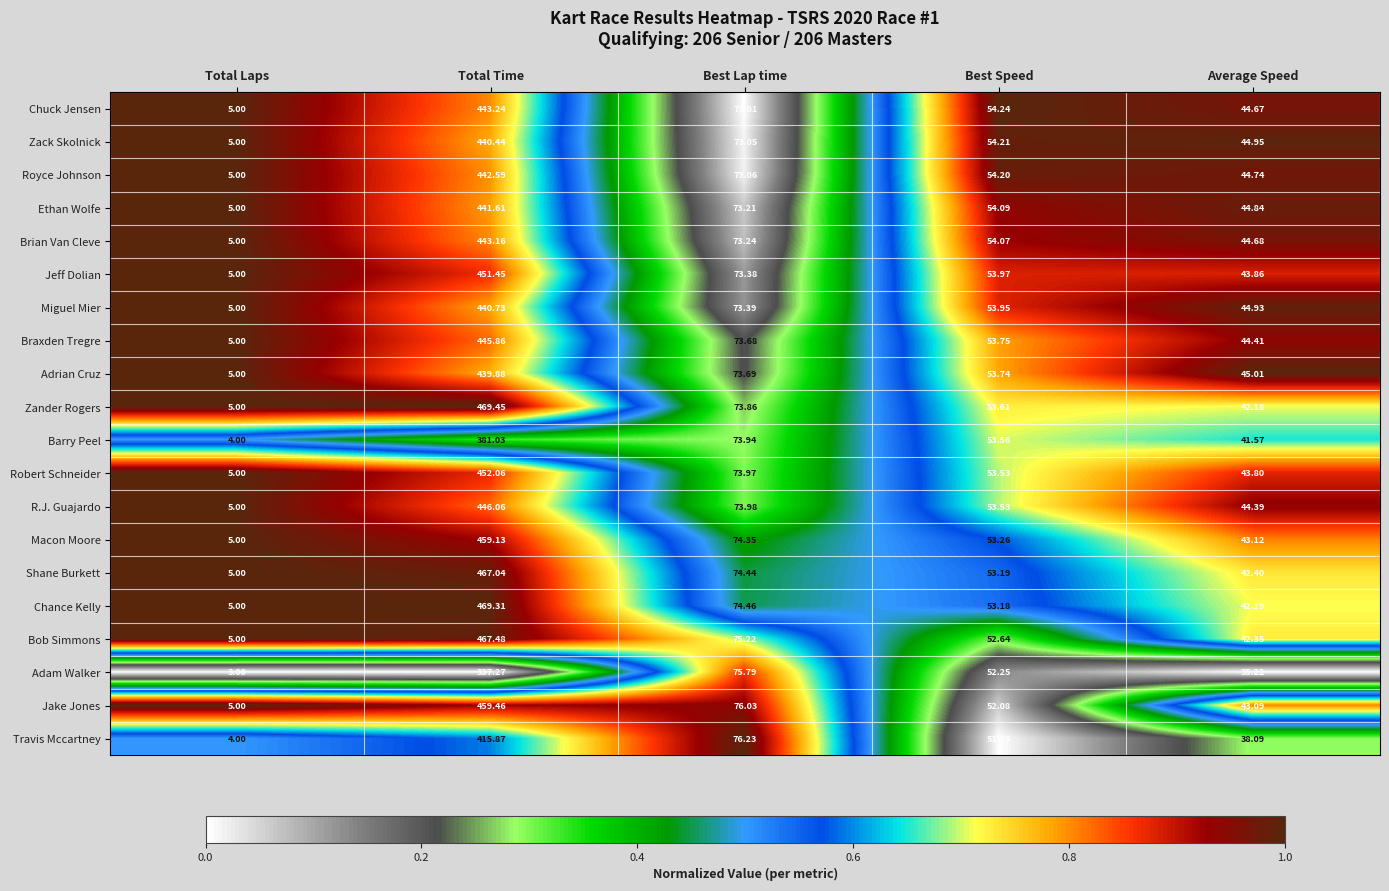

At which category is the sum across all series the highest?

Total Time